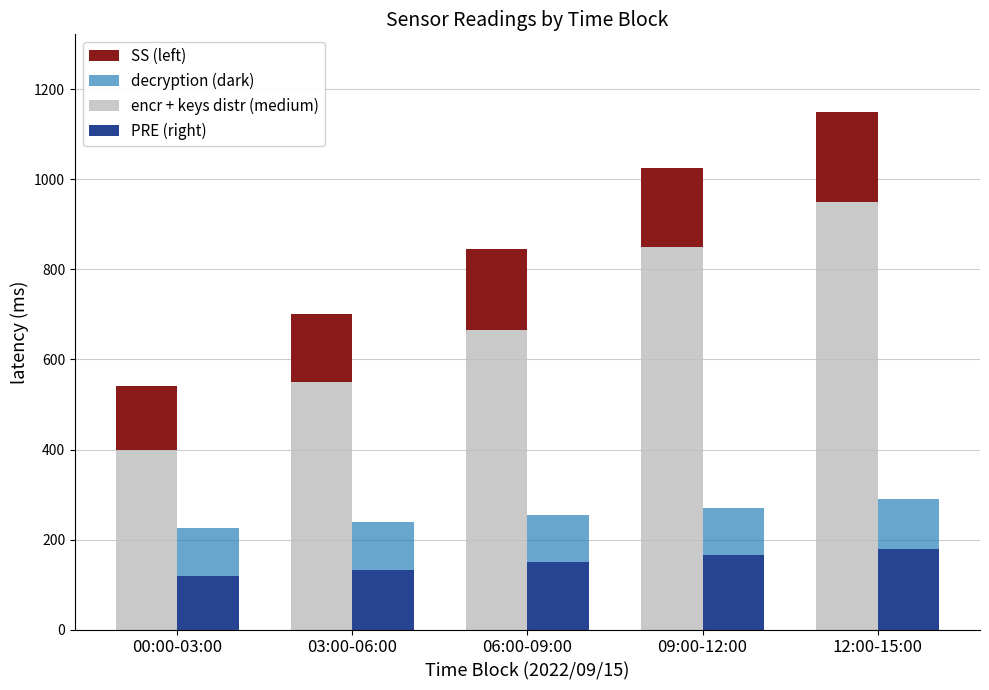

How many data points in SS (left) are less than 175?

2